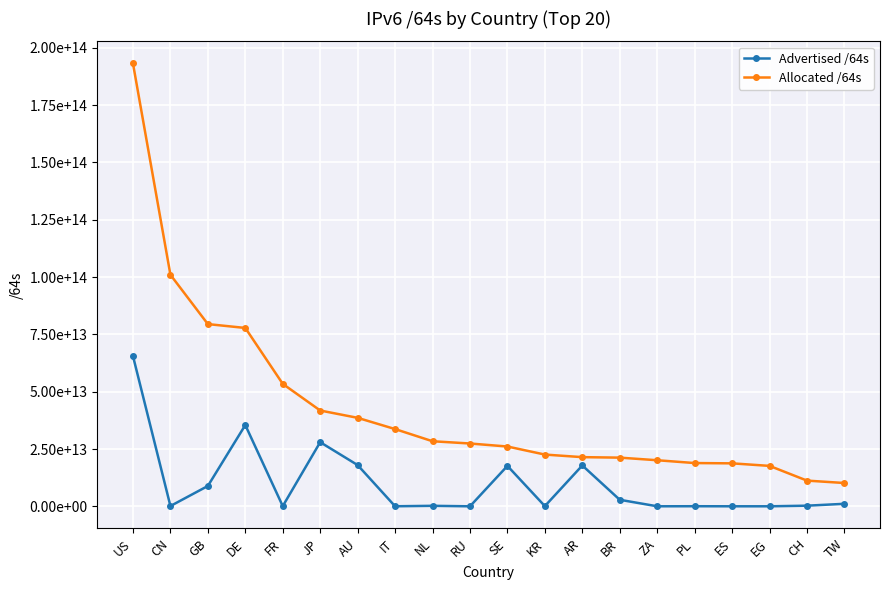

Rank the series by their maximum value, from lowest to highest.

Advertised /64s, Allocated /64s